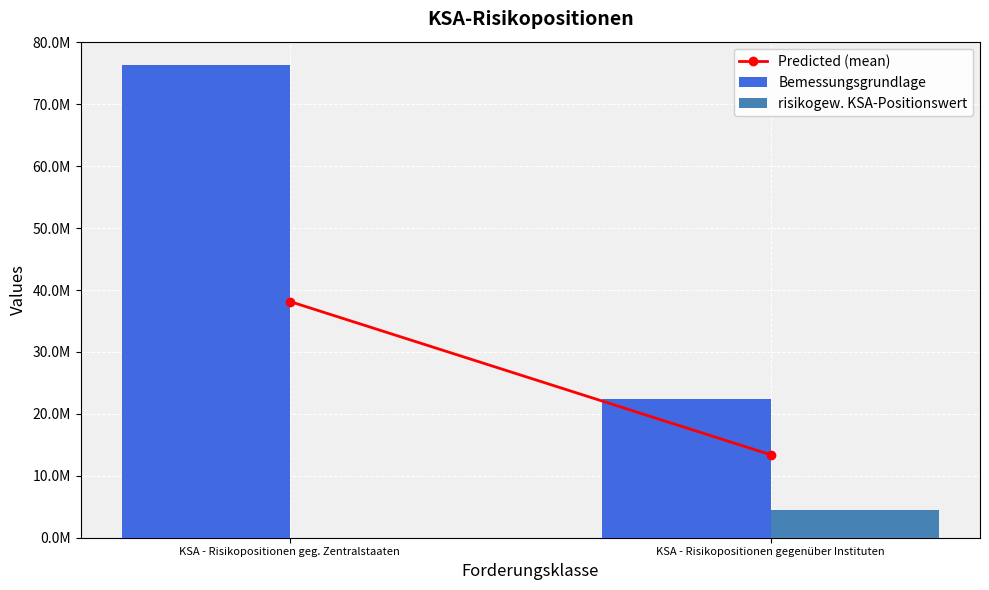

The risikogew. KSA-Positionswert series shows 0.0 at KSA - Risikopositionen geg. Zentralstaaten. True or false?

True